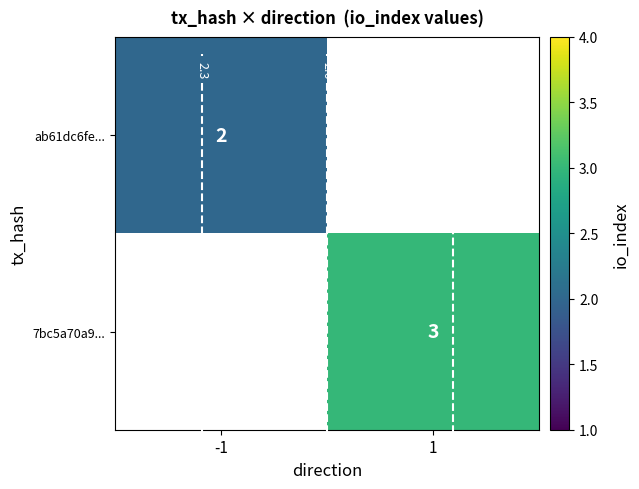

What is the minimum value shown in the chart?

2.0